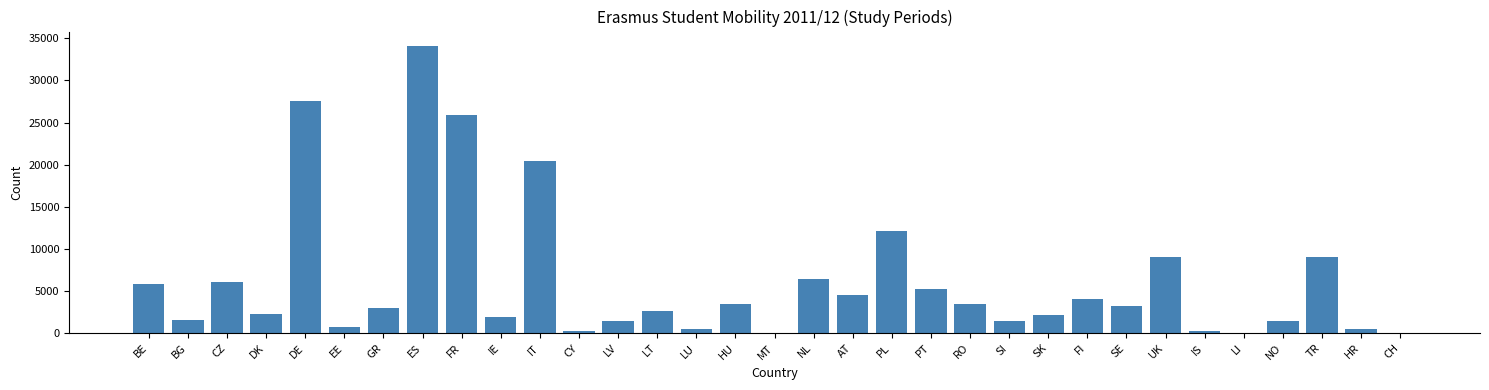

What is the sum of the values at SE and ES?

37307